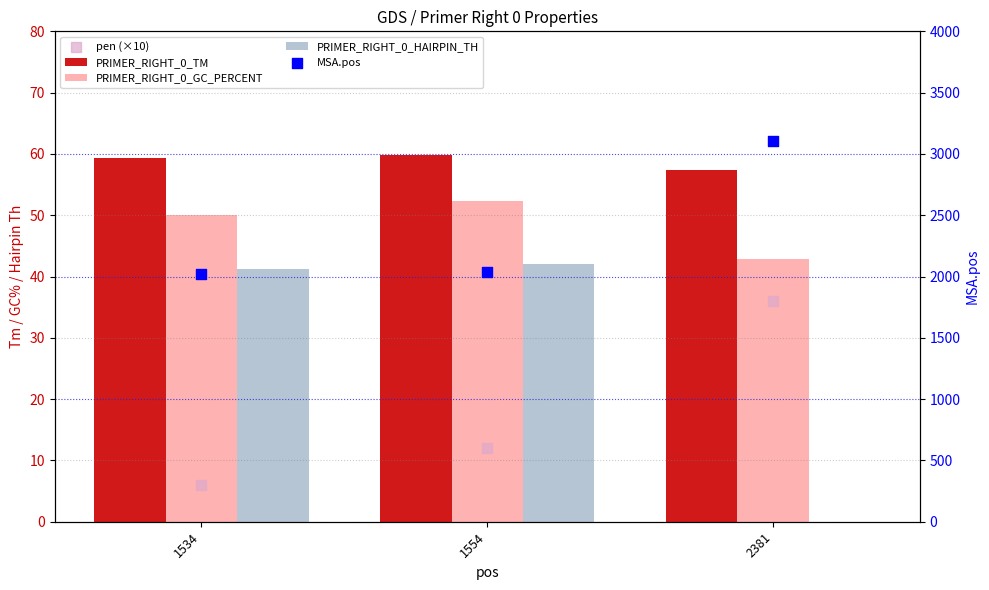

At which category is the sum across all series the highest?

2381